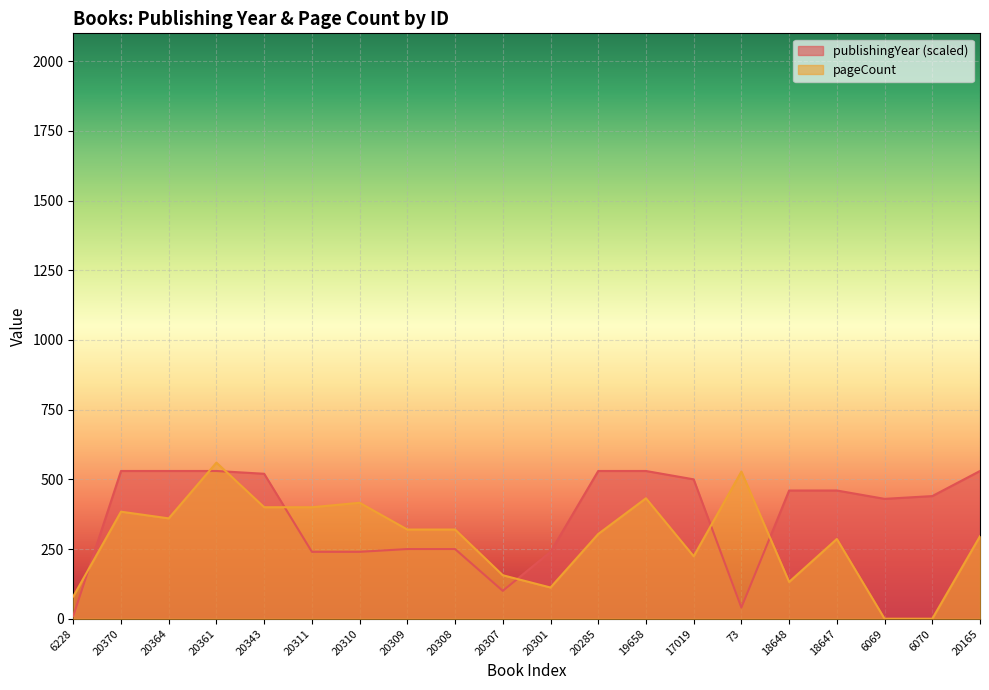

Reading left to right, what are all the values shown in this chart?

publishingYear: 6228=10	20370=530	20364=530	20361=530	20343=520	20311=240	20310=240	20309=250	20308=250	20307=100	20301=240	20285=530	19658=530	17019=500	73=40	18648=460	18647=460	6069=430	6070=440	20165=530
pageCount: 6228=80	20370=384	20364=360	20361=560	20343=400	20311=400	20310=416	20309=320	20308=320	20307=156	20301=112	20285=304	19658=432	17019=224	73=528	18648=132	18647=286	6069=0	6070=0	20165=296